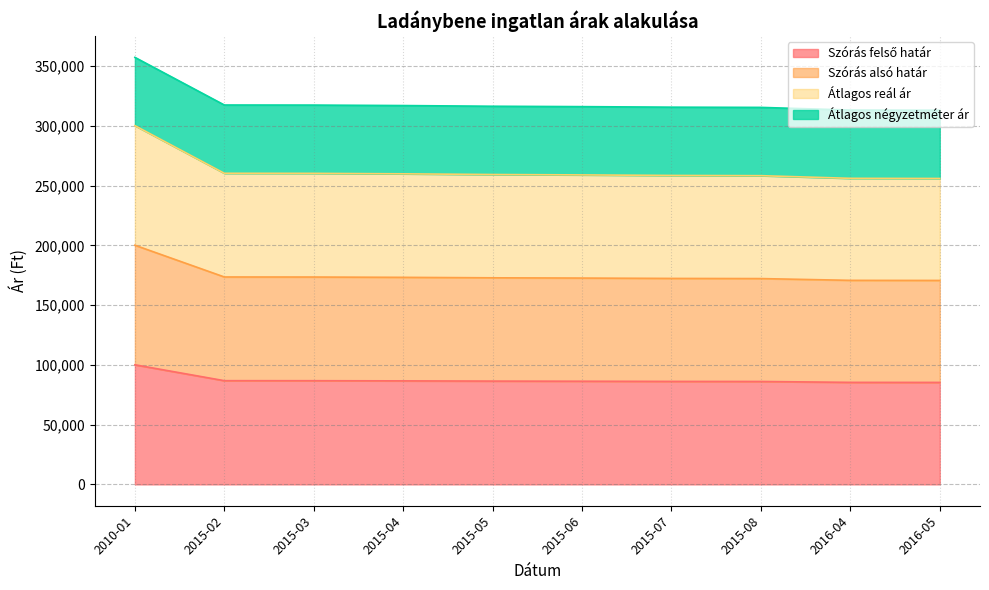

Which series changed the most between 2015-08 and 2016-04?

Szórás felső határ